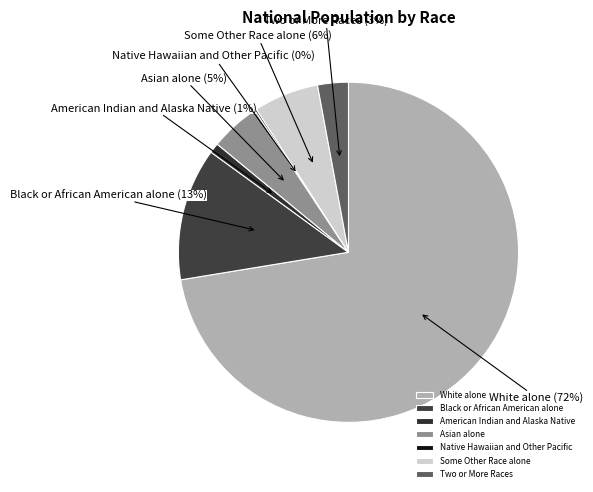

What is the largest slice in the pie chart?

White alone